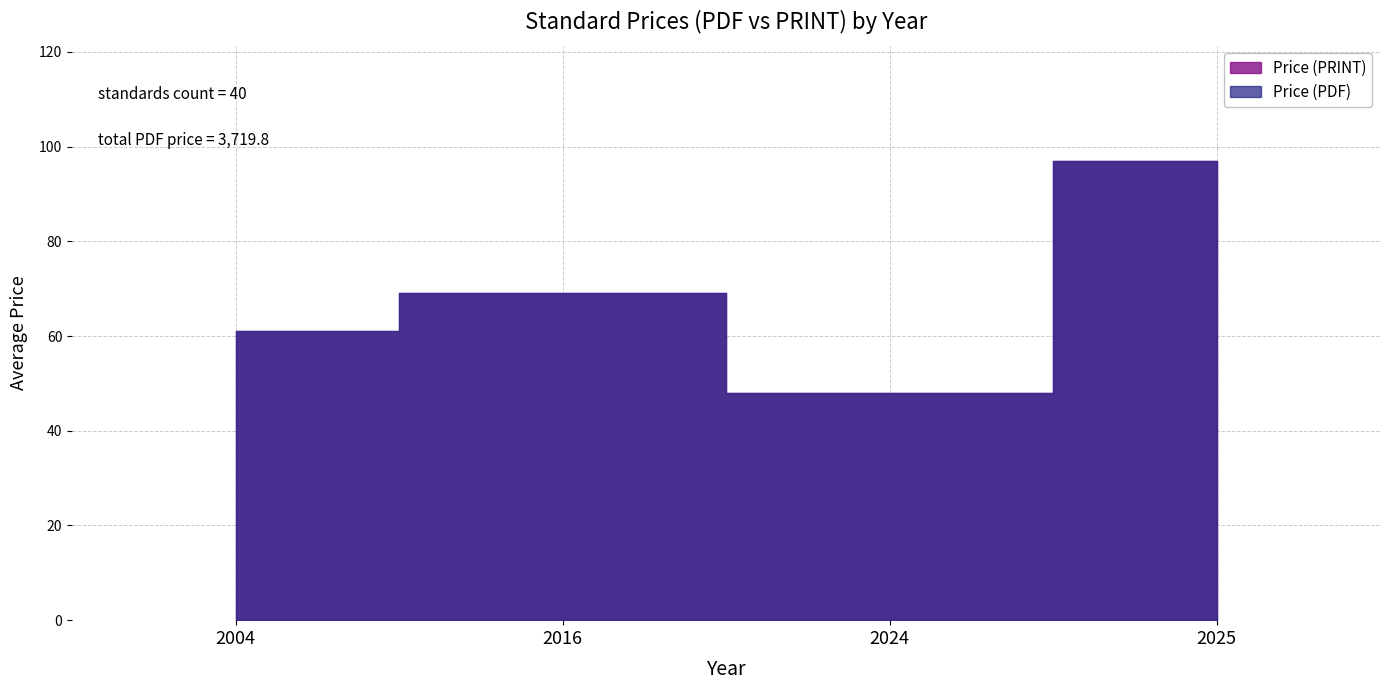

The Avg Price (PRINT) series shows 216.1 at 127.94. True or false?

False